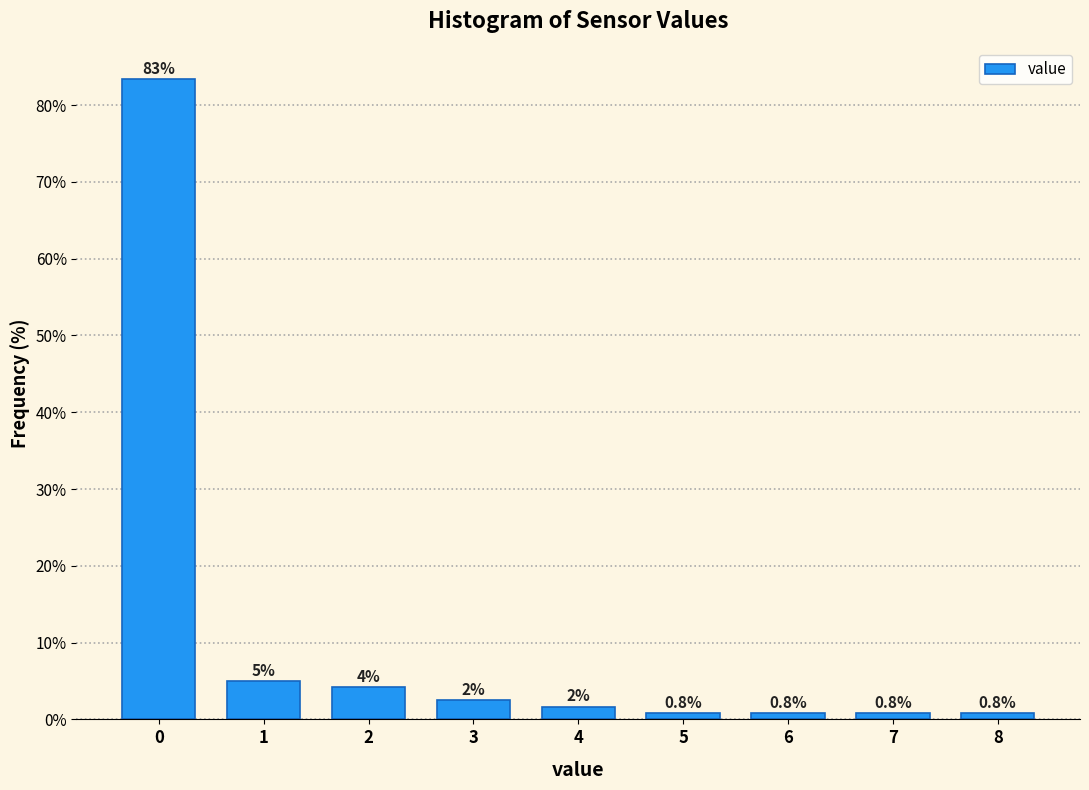

Which range on the x-axis has the tallest bar?

-0.5 to 0.5